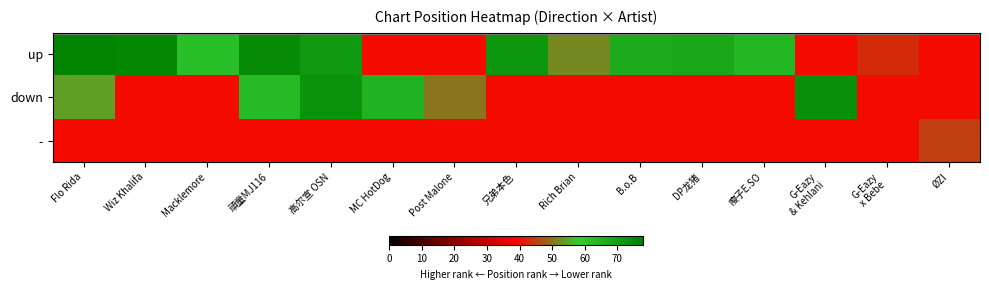

At ØZI, list the series in order from largest to smallest.

-, up, down